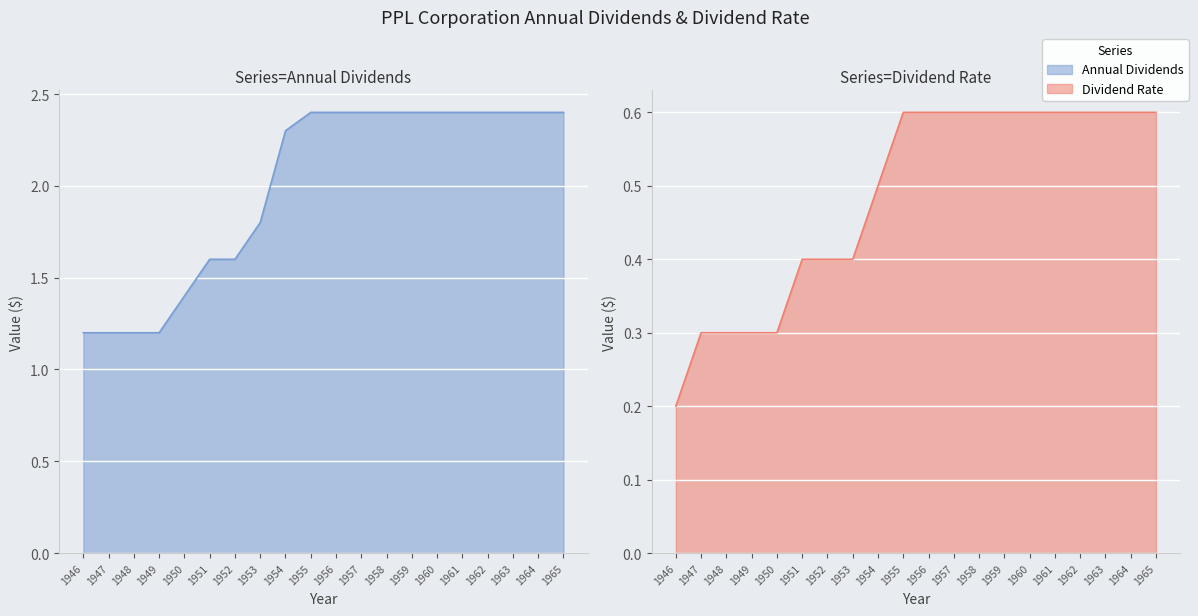

Is it true that Annual Dividends equals 2.4 at 1964?

True